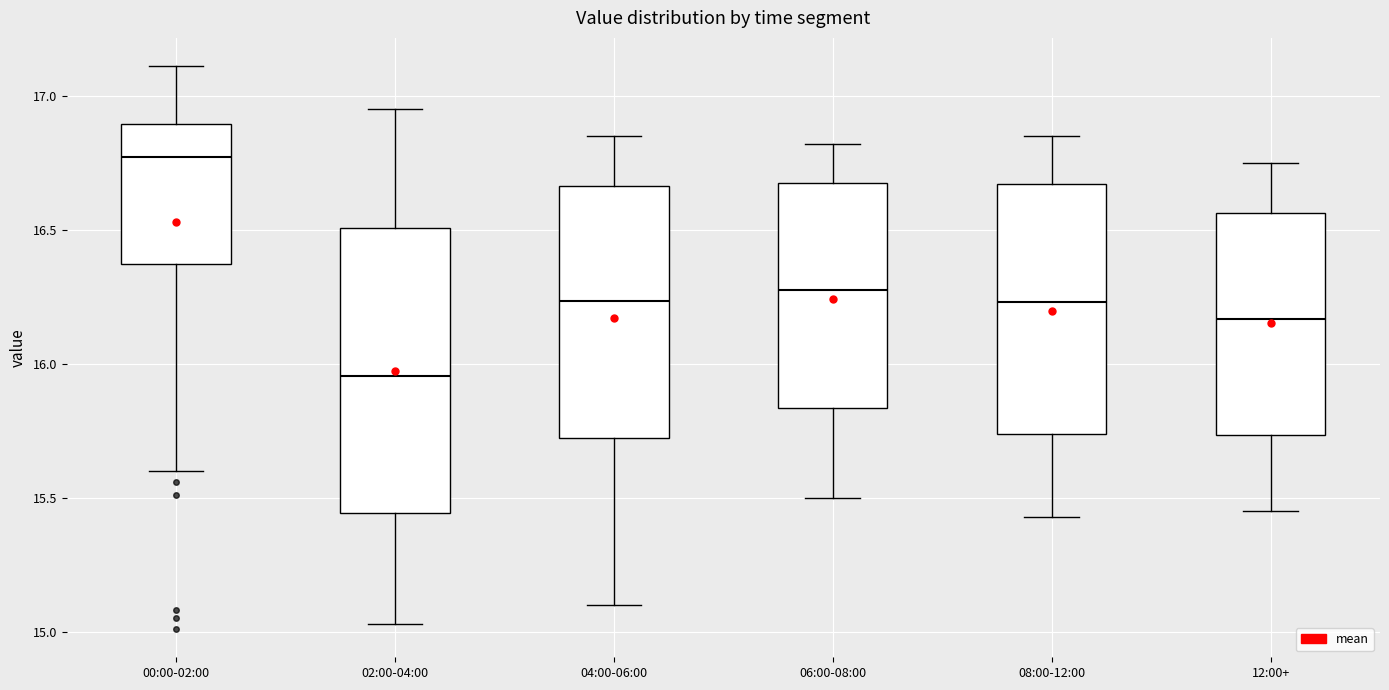

Reading left to right, transcribe this box plot: for each box, give where its median line is, the range the box spans, and where its two whiskers end, as read against the y-axis. The values are not printed on the chart, so give them approximately, as read against the axis.

00:00-02:00: median 16.75, box 16.35 to 16.90, whiskers 15.60 to 17.10
02:00-04:00: median 15.95, box 15.45 to 16.50, whiskers 15.05 to 16.95
04:00-06:00: median 16.25, box 15.70 to 16.65, whiskers 15.10 to 16.85
06:00-08:00: median 16.30, box 15.85 to 16.70, whiskers 15.50 to 16.80
08:00-12:00: median 16.25, box 15.75 to 16.65, whiskers 15.45 to 16.85
12:00+: median 16.15, box 15.75 to 16.55, whiskers 15.45 to 16.75